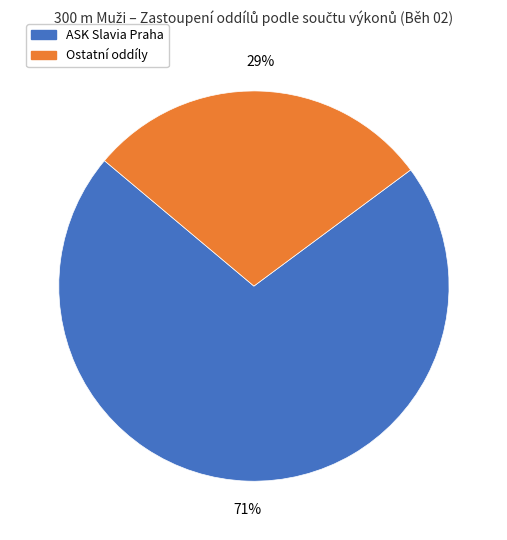

Is there a majority slice in this chart?

Yes